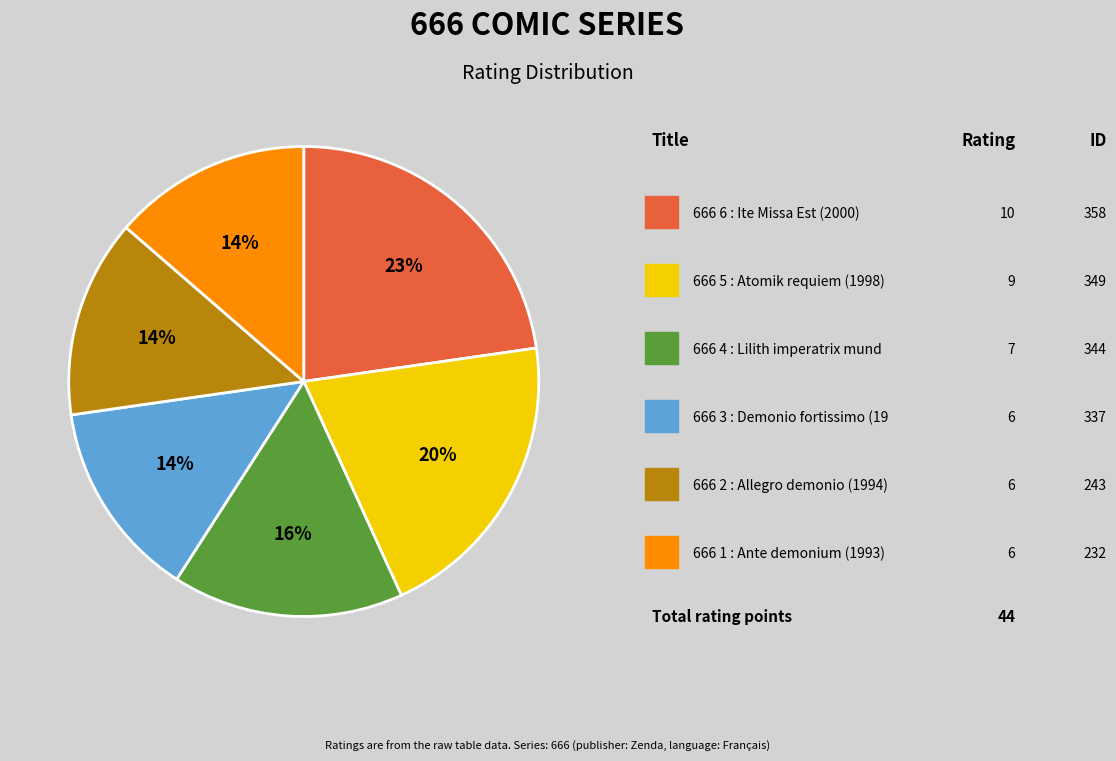

To the nearest percent, what is the difference between the largest and smallest slice percentages?

9%